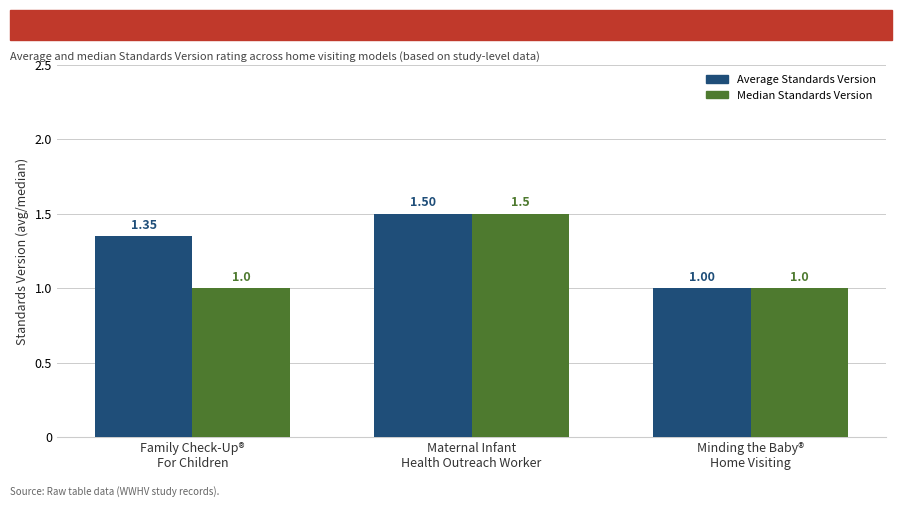

What is the sum of all Average Standards Version values?

3.9